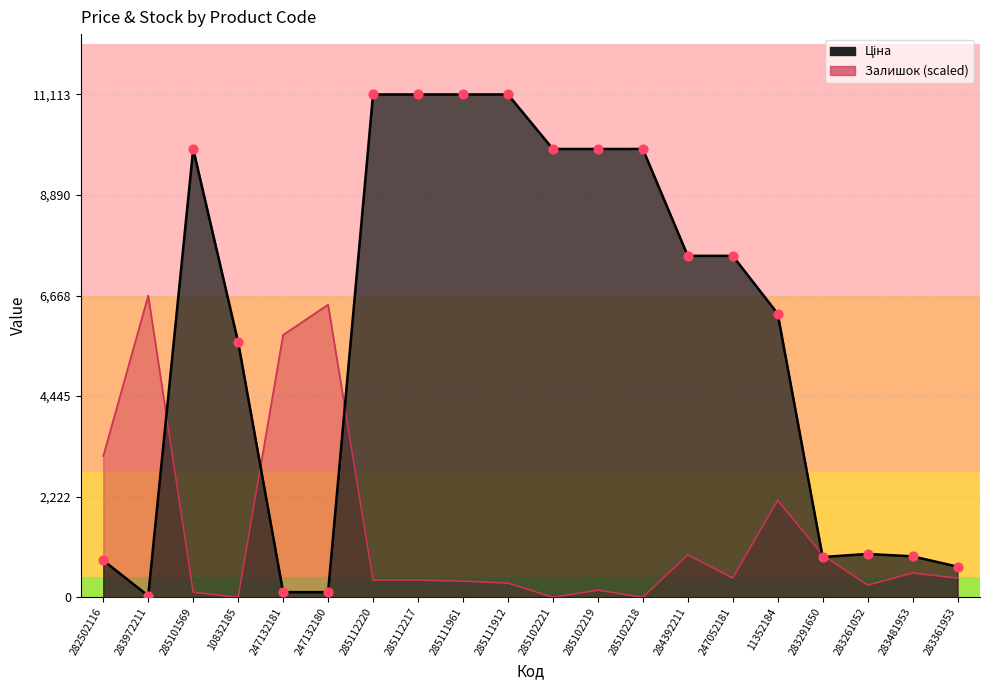

Which series contains the highest Y value?

Ціна